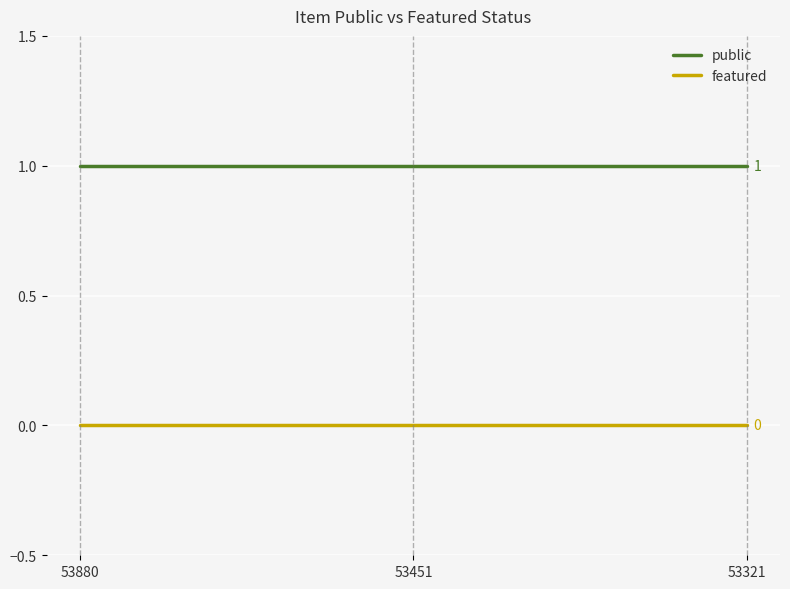

The featured series shows 0 at 53451. True or false?

True